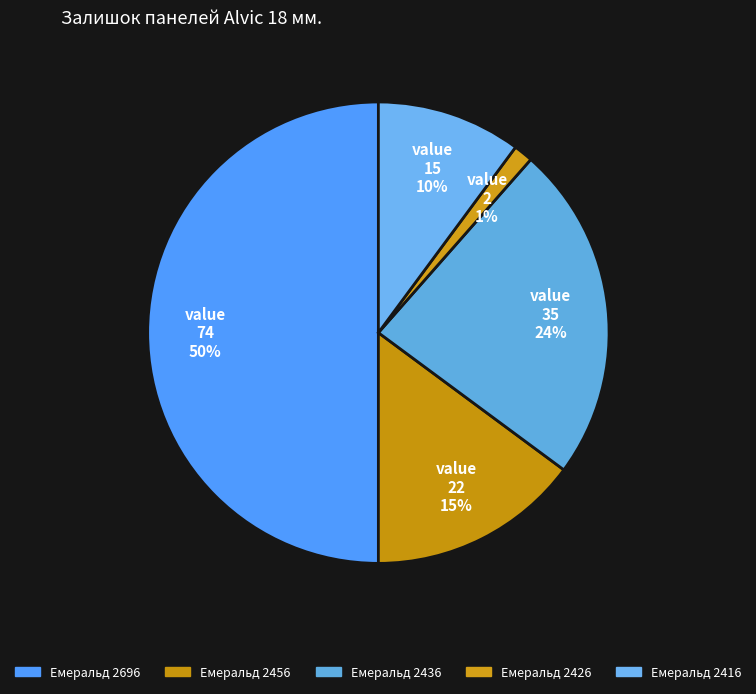

Is it true that Емеральд 2426 is 11% of the pie?

False